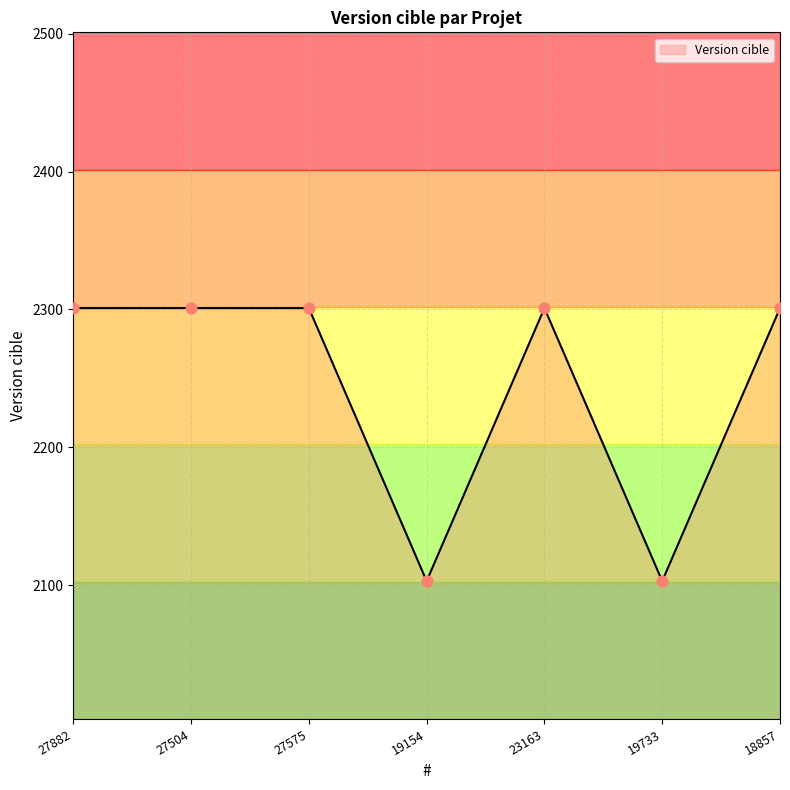

Approximately how many times larger is the value at 27882 compared to 18857?

1.0